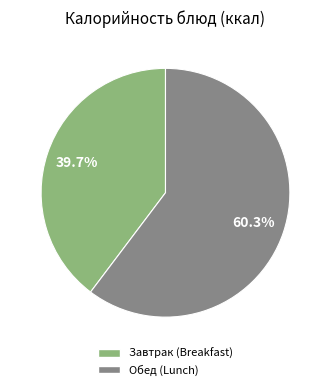

Is there any slice that represents more than half of the pie?

Yes